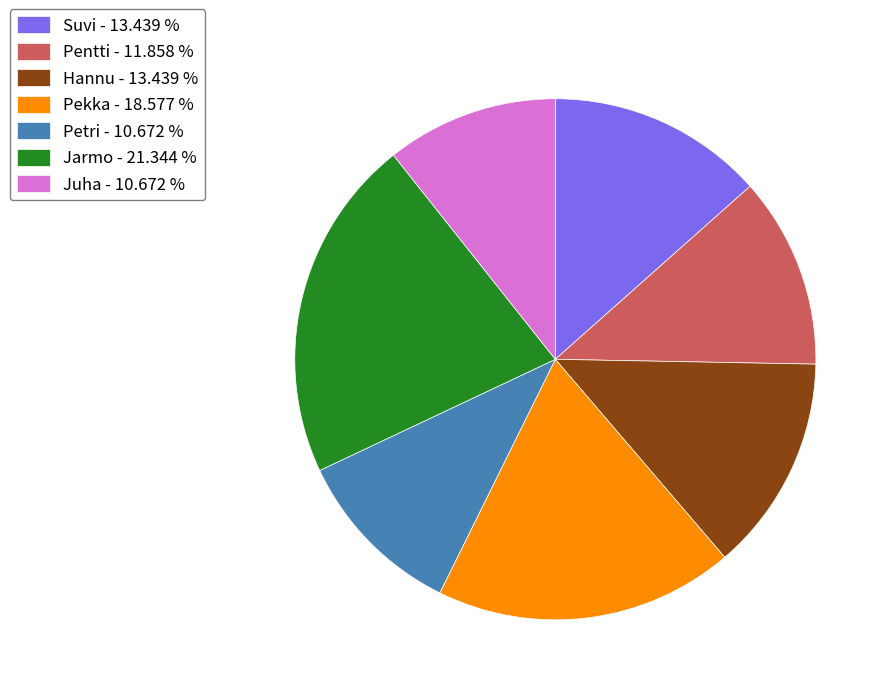

Is there a majority slice in this chart?

No